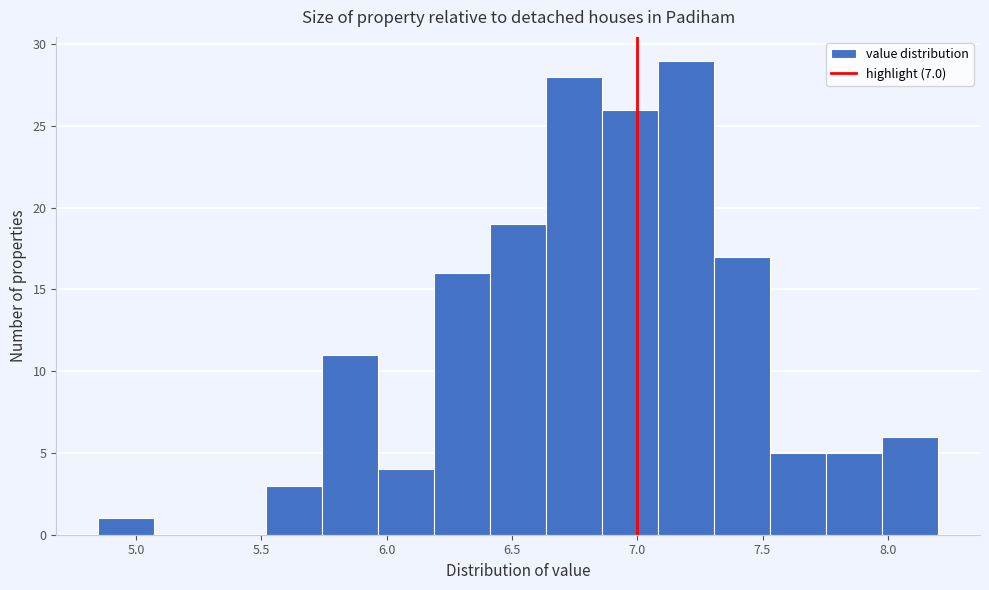

How tall is the bar that spans 5.50 to 5.75 on the x-axis? Neither the bar edges nor the heights are printed on the chart, so give them approximately, as read against the axes.

3